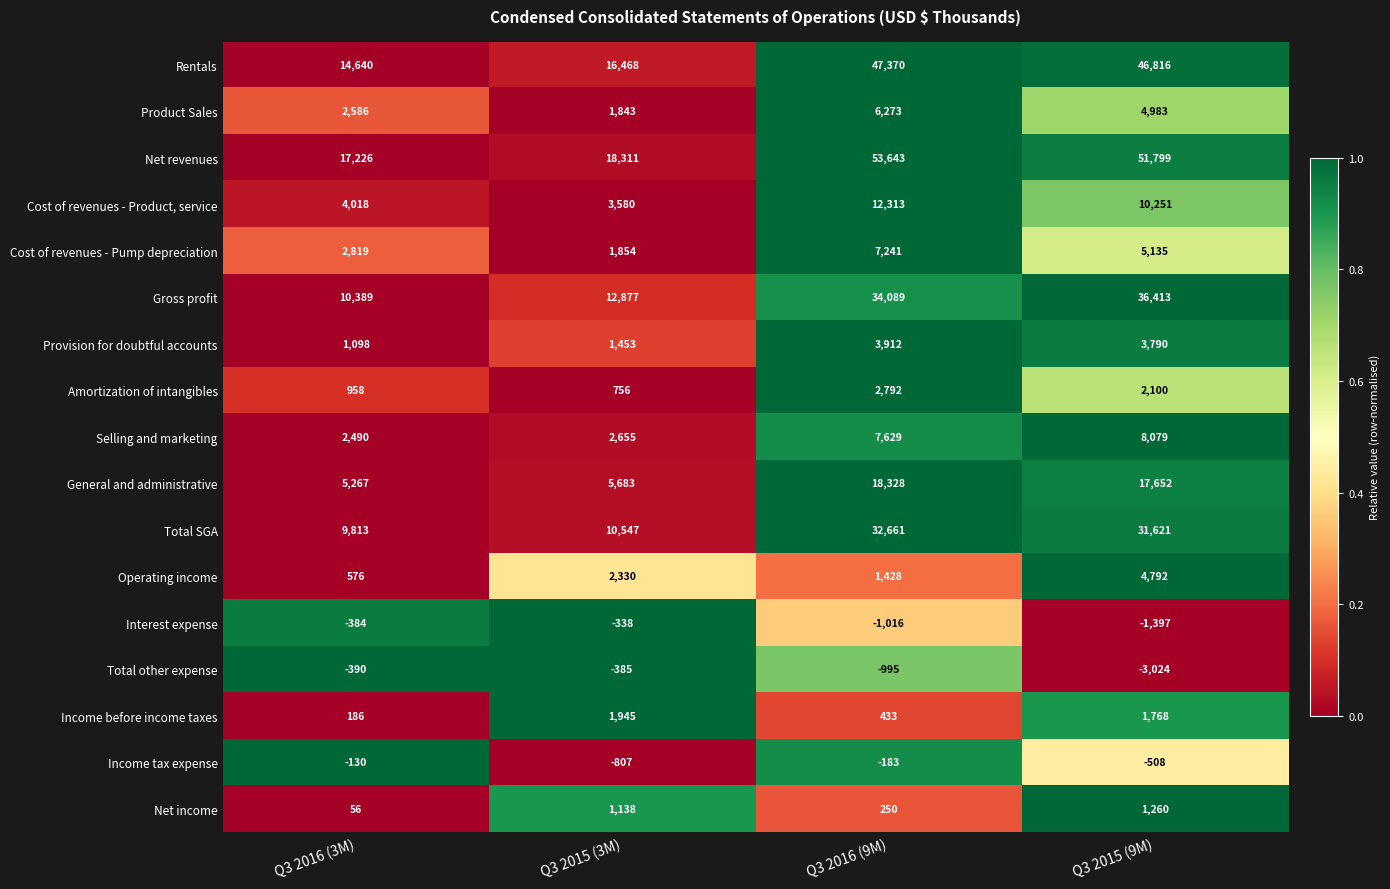

Which series changed the most between Q3 2015 (3M) and Q3 2016 (9M)?

Net revenues